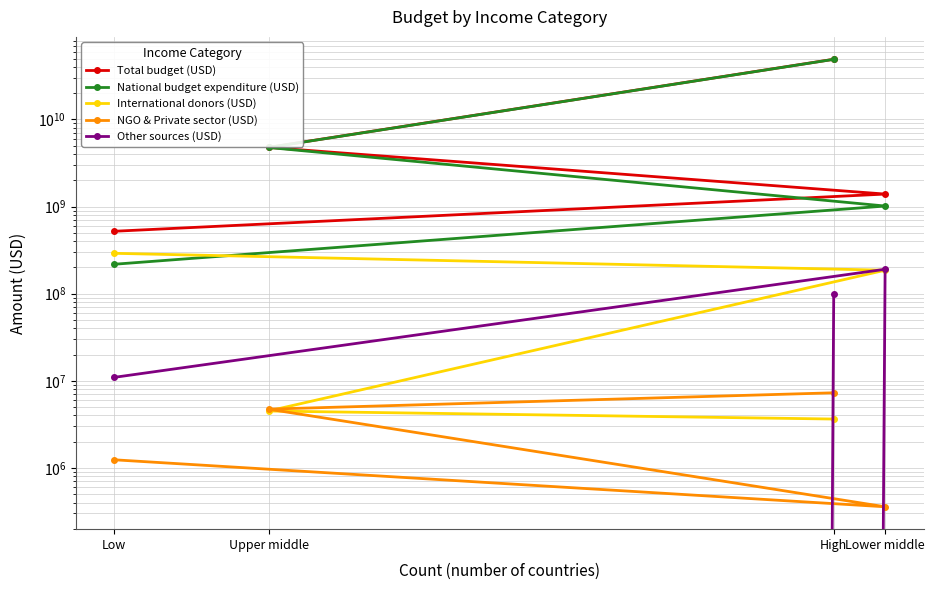

True or false: Total budget (USD) has a value of 678048096.7 at Lower middle.

False